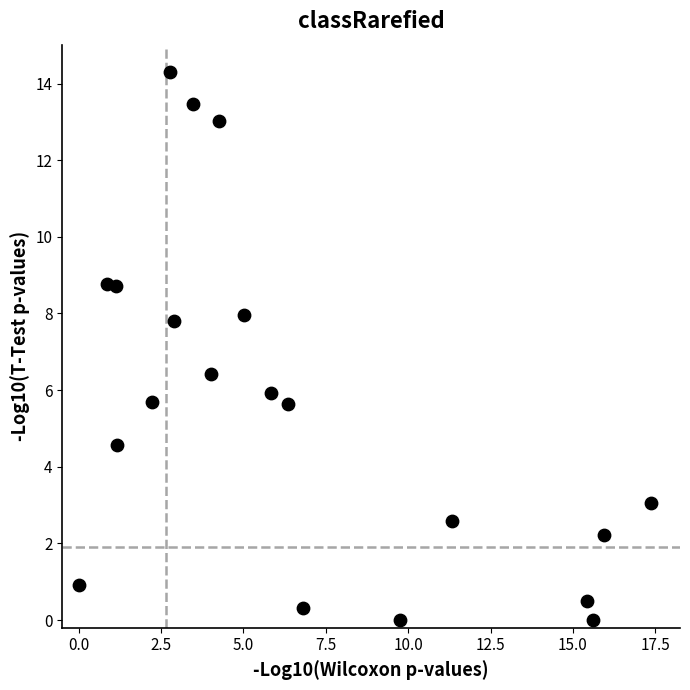

What is the range of X values (max minus min)?

17.4